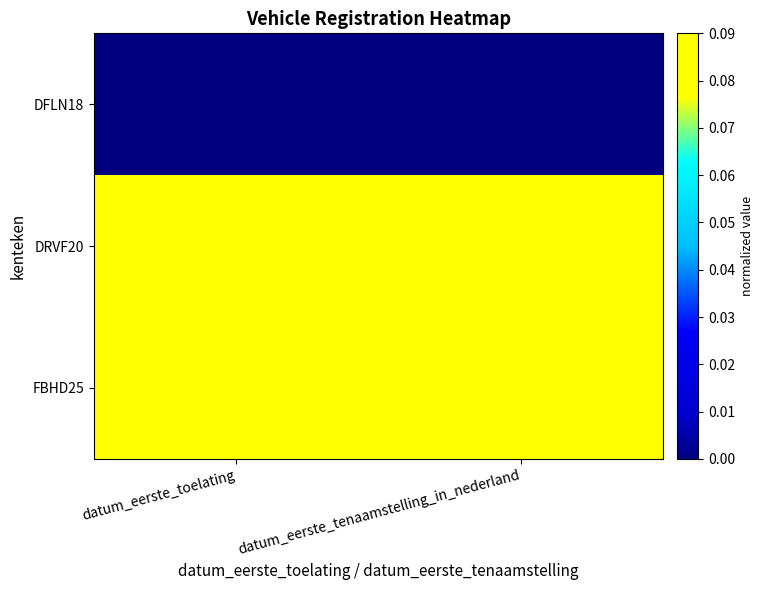

What is the lowest value of the DRVF20 series?

0.1